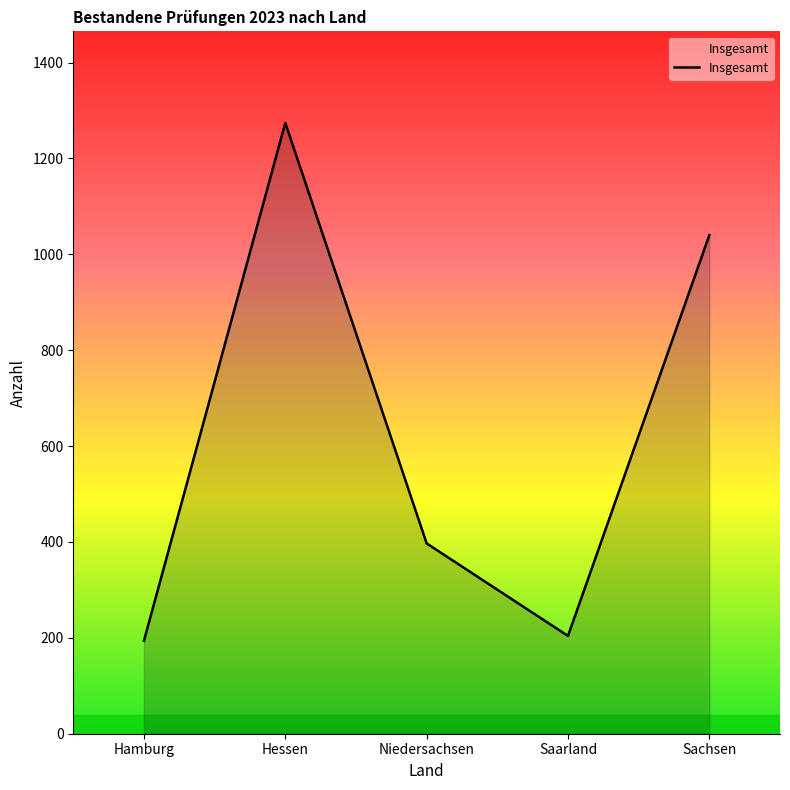

How many lines are shown in the chart?

1